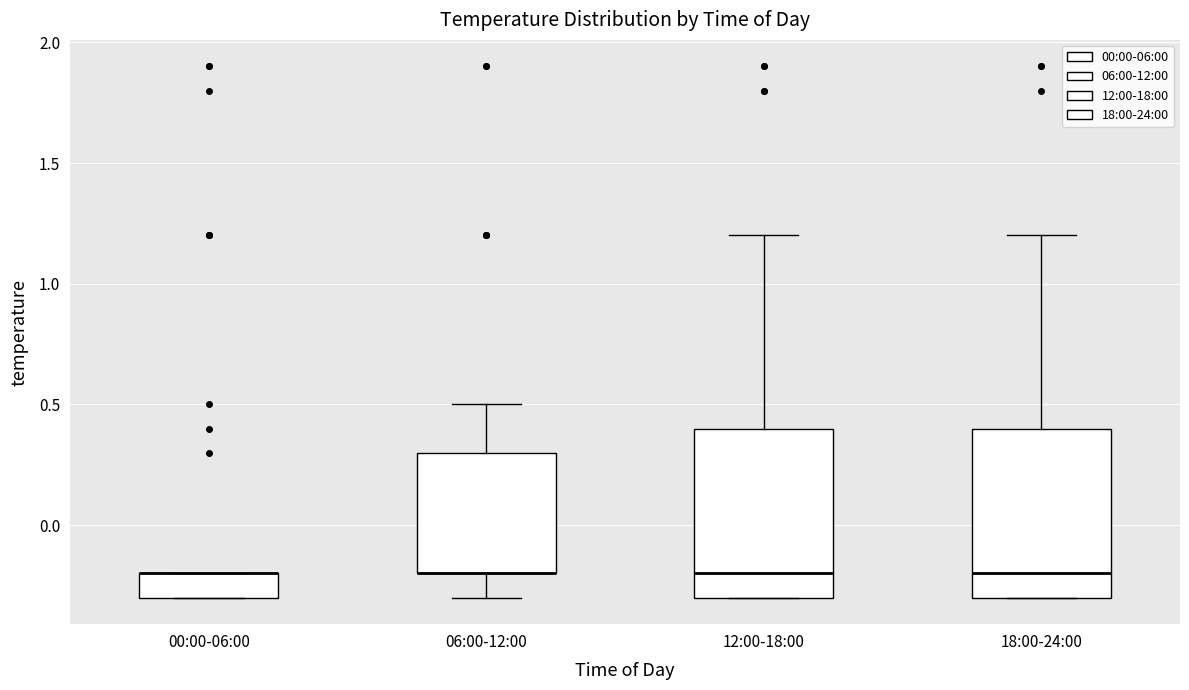

Reading left to right, read every box against the y-axis: the position of its median line, the range the box covers, and the ends of its whiskers. The values are not printed on the chart, so give them approximately, as read against the axis.

00:00-06:00: median -0.2 (drawn on the box's upper edge), box -0.3 to -0.2, whiskers -0.3 to -0.2
06:00-12:00: median -0.2 (drawn on the box's lower edge), box -0.2 to 0.3, whiskers -0.3 to 0.5
12:00-18:00: median -0.2, box -0.3 to 0.4, whiskers -0.3 to 1.2
18:00-24:00: median -0.2, box -0.3 to 0.4, whiskers -0.3 to 1.2